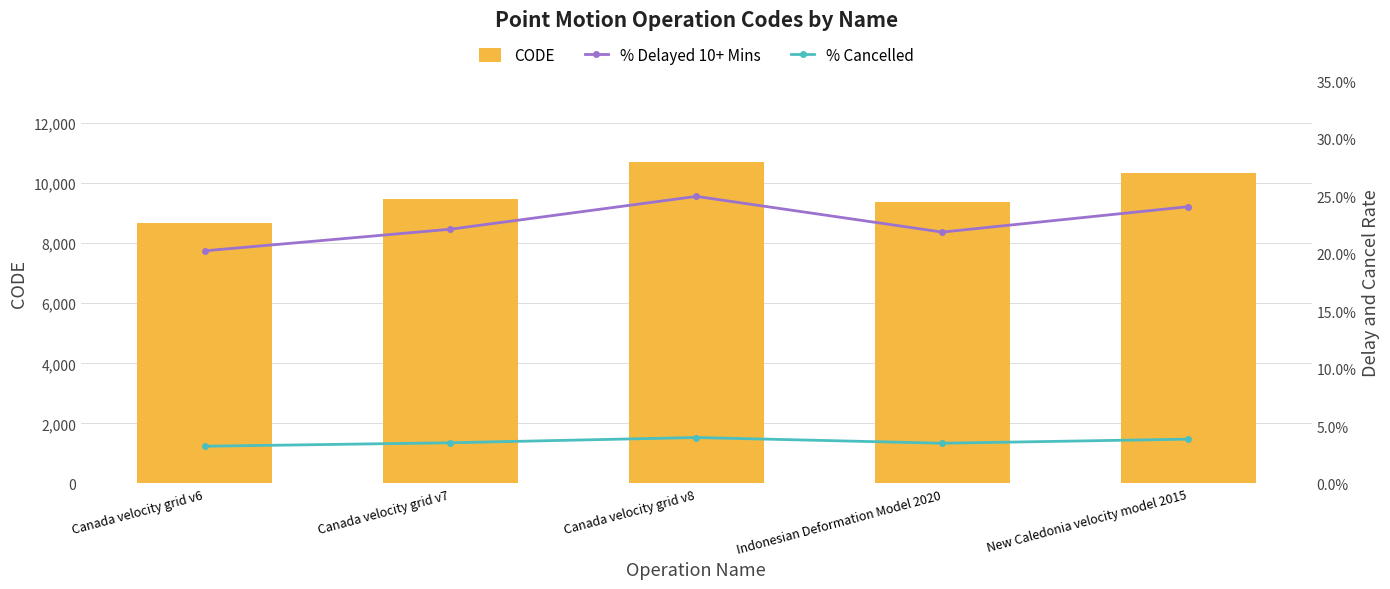

Is it true that % Cancelled equals 4.0 at Canada velocity grid v8?

True